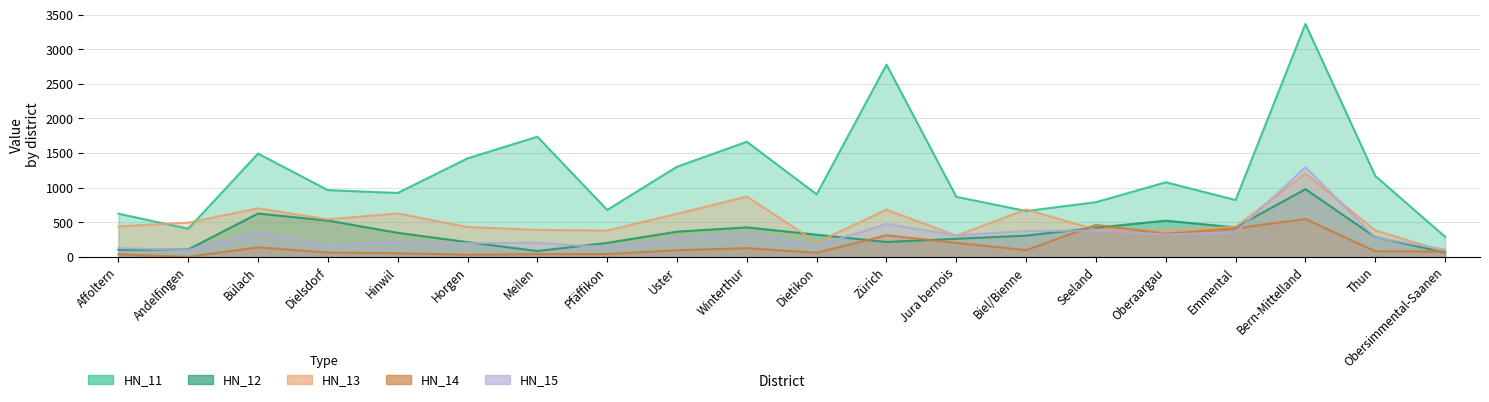

True or false: HN_12 and HN_15 cross at least once.

True